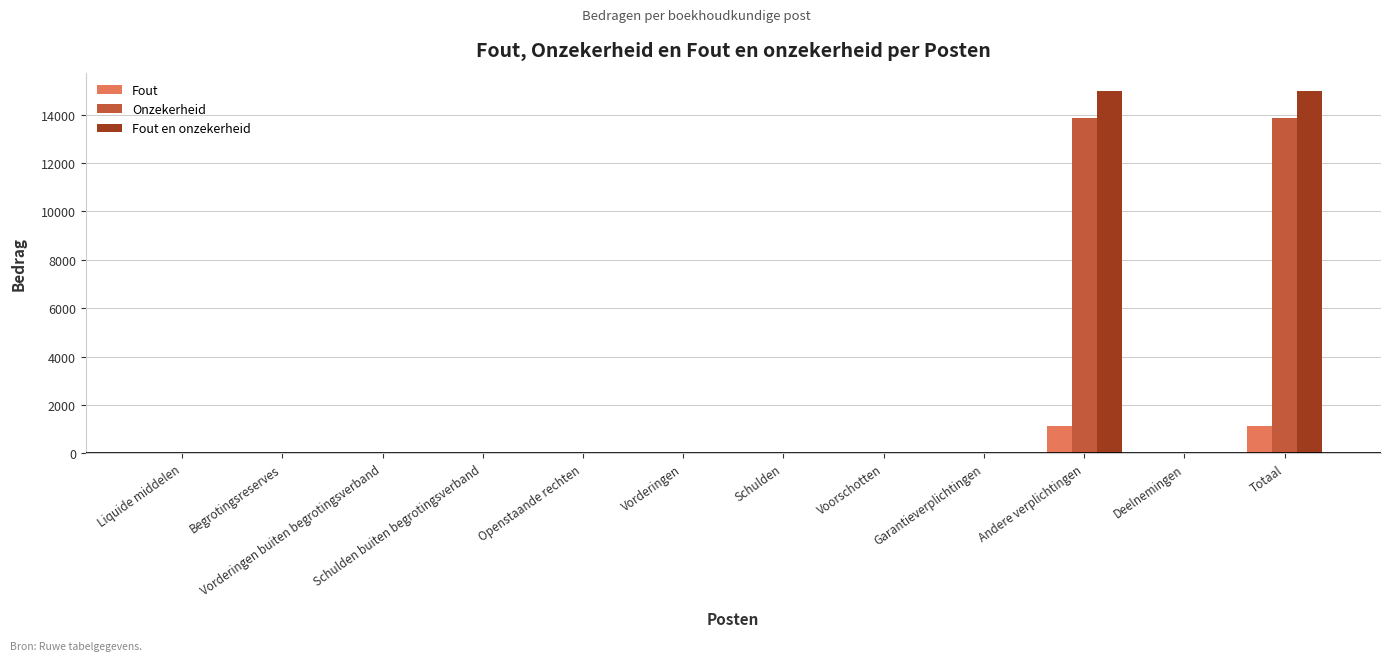

How many data points in Onzekerheid are above 0?

2